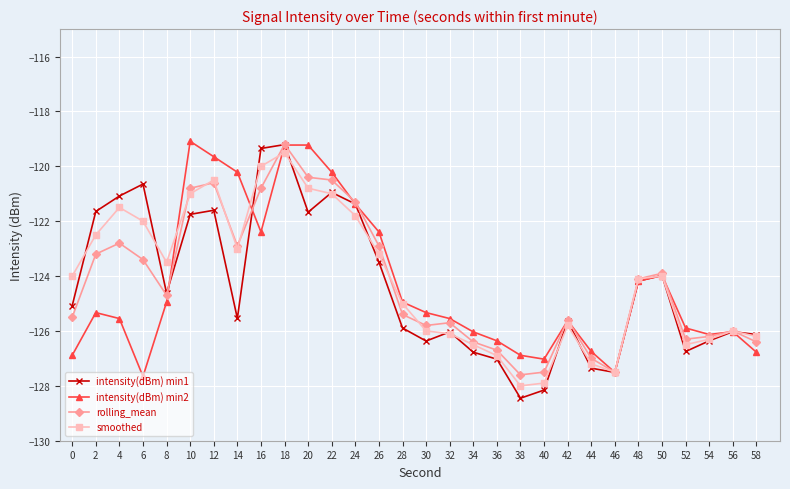

At which category is the sum across all series the highest?

18